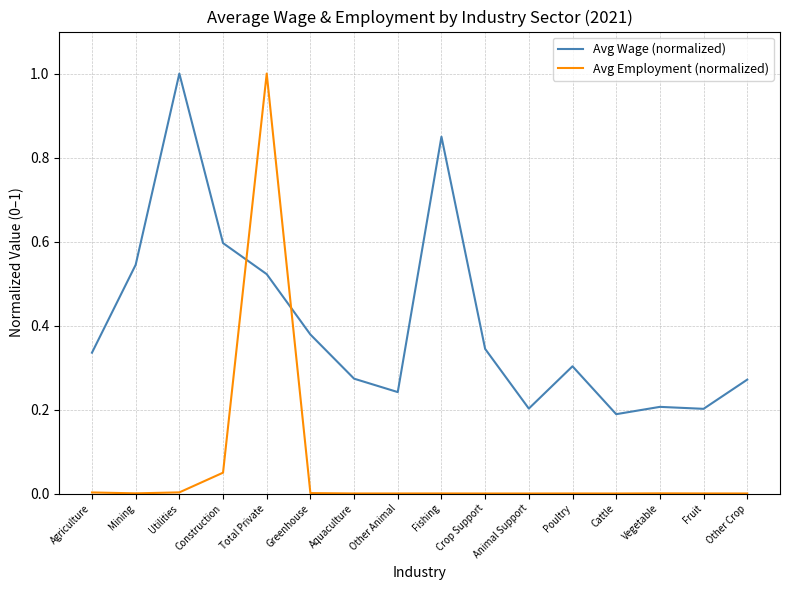

What position from the left is Construction?

4